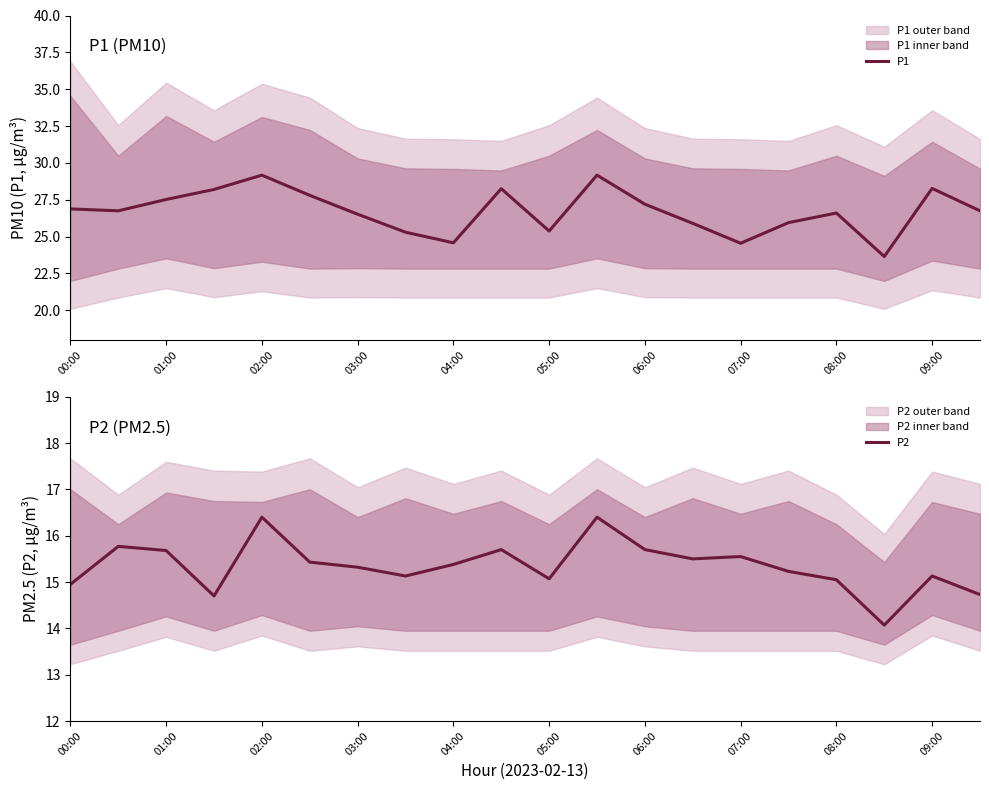

List the series in order of their overall mean, lowest first.

P2, P1